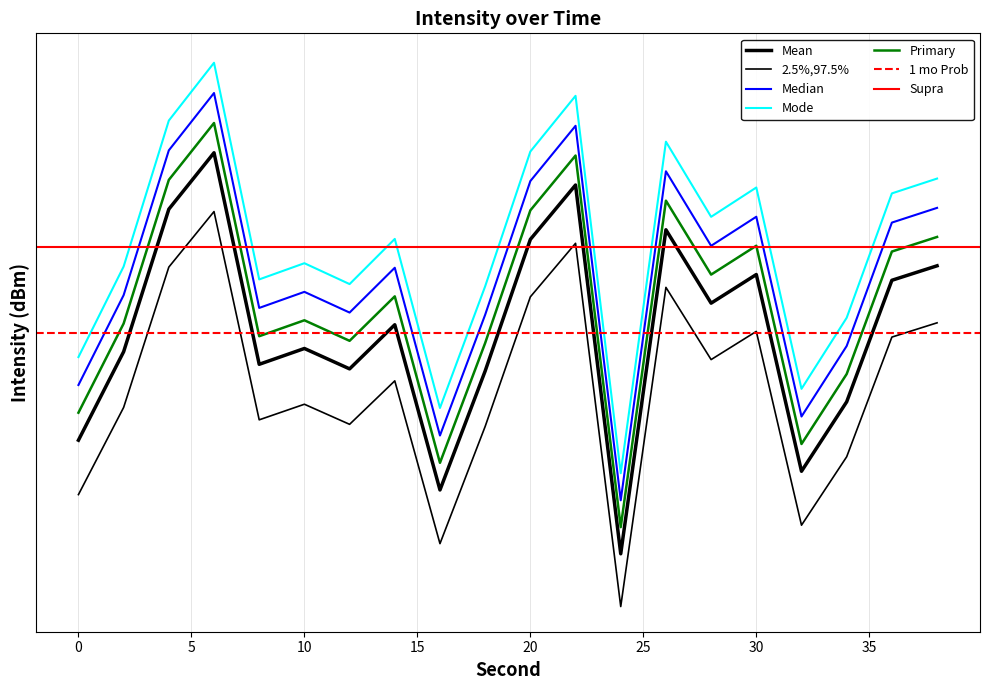

At which category does Median reach its first local valley?

8